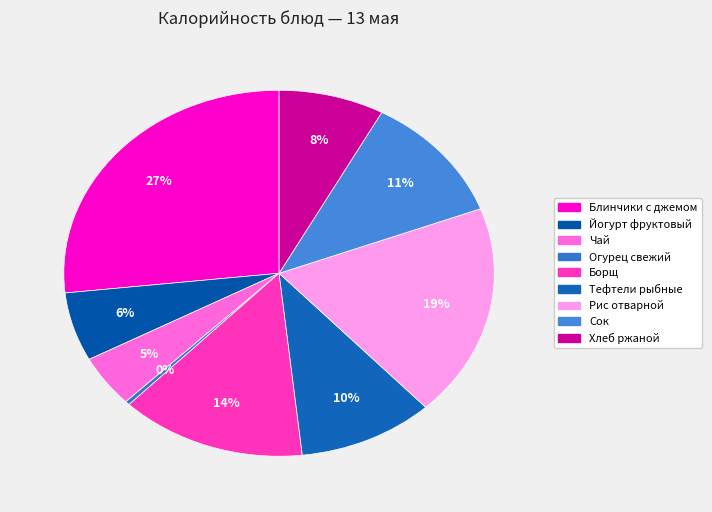

To the nearest percent, what percentage of the pie is Йогурт фруктовый?

6%